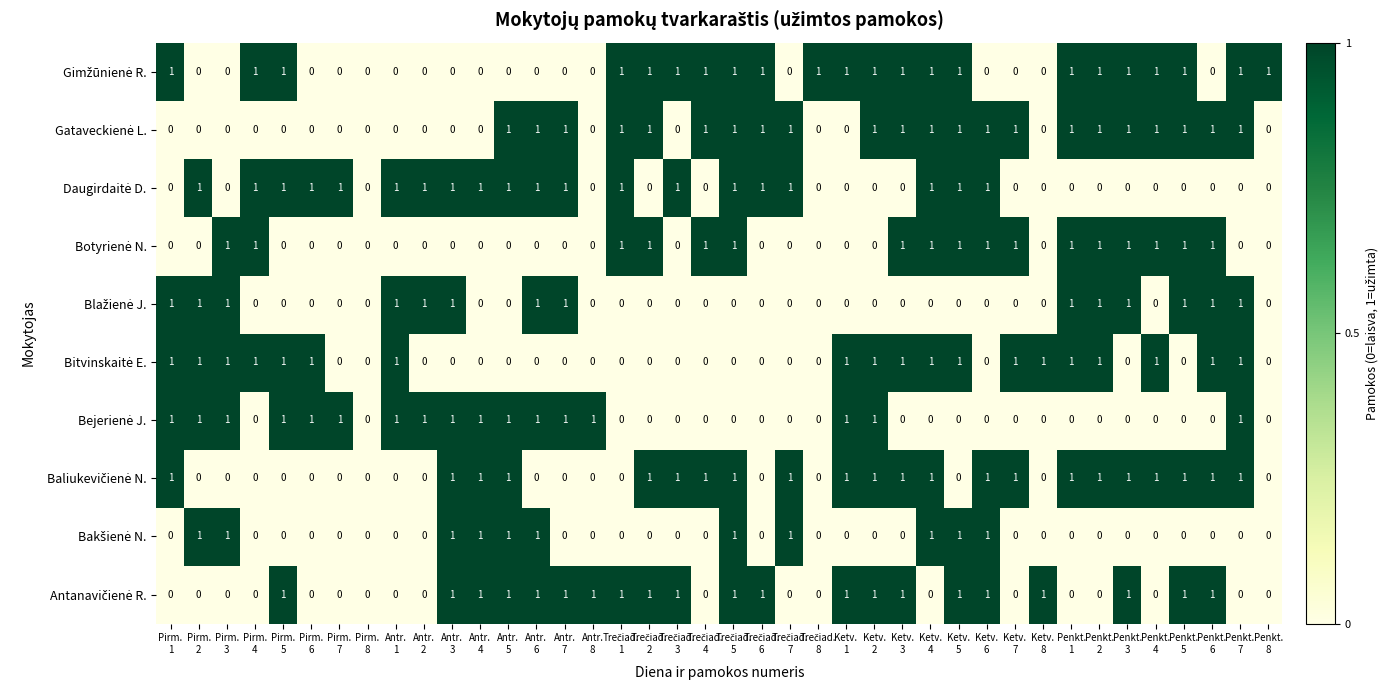

How many data points does each series have?

40